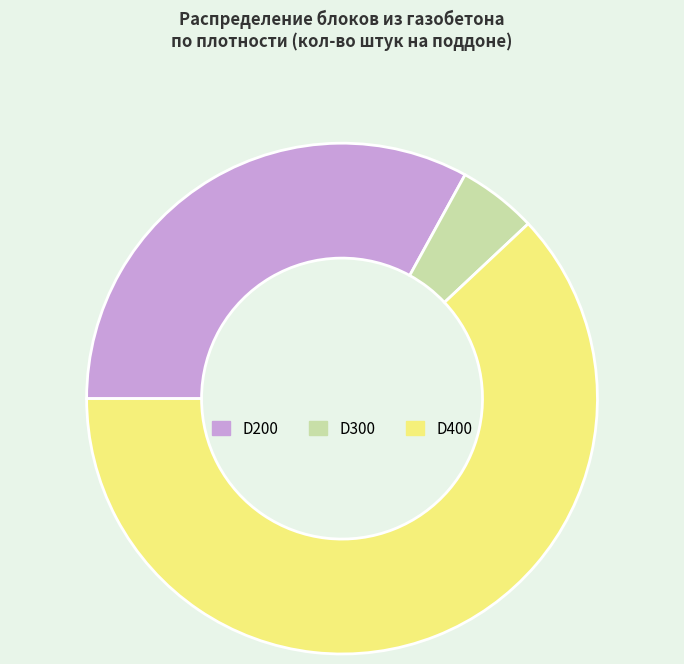

Is there a majority slice in this chart?

Yes